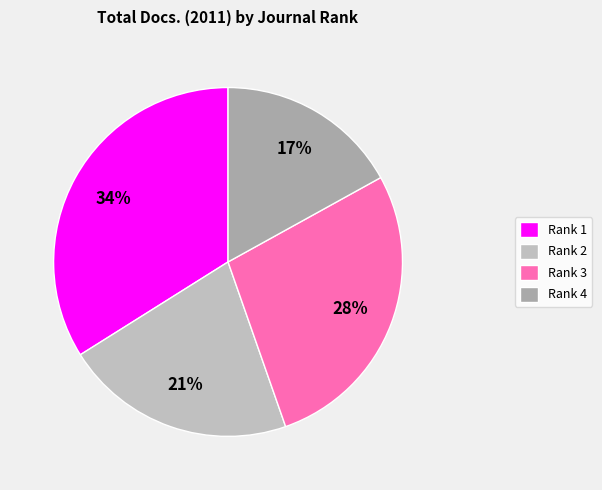

How many slices are in this pie chart?

4